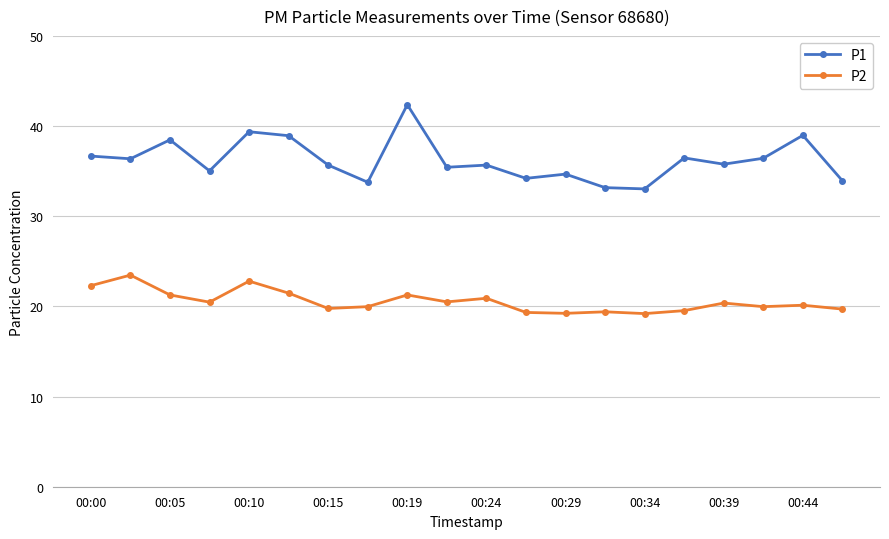

True or false: P1 and P2 cross at least once.

False